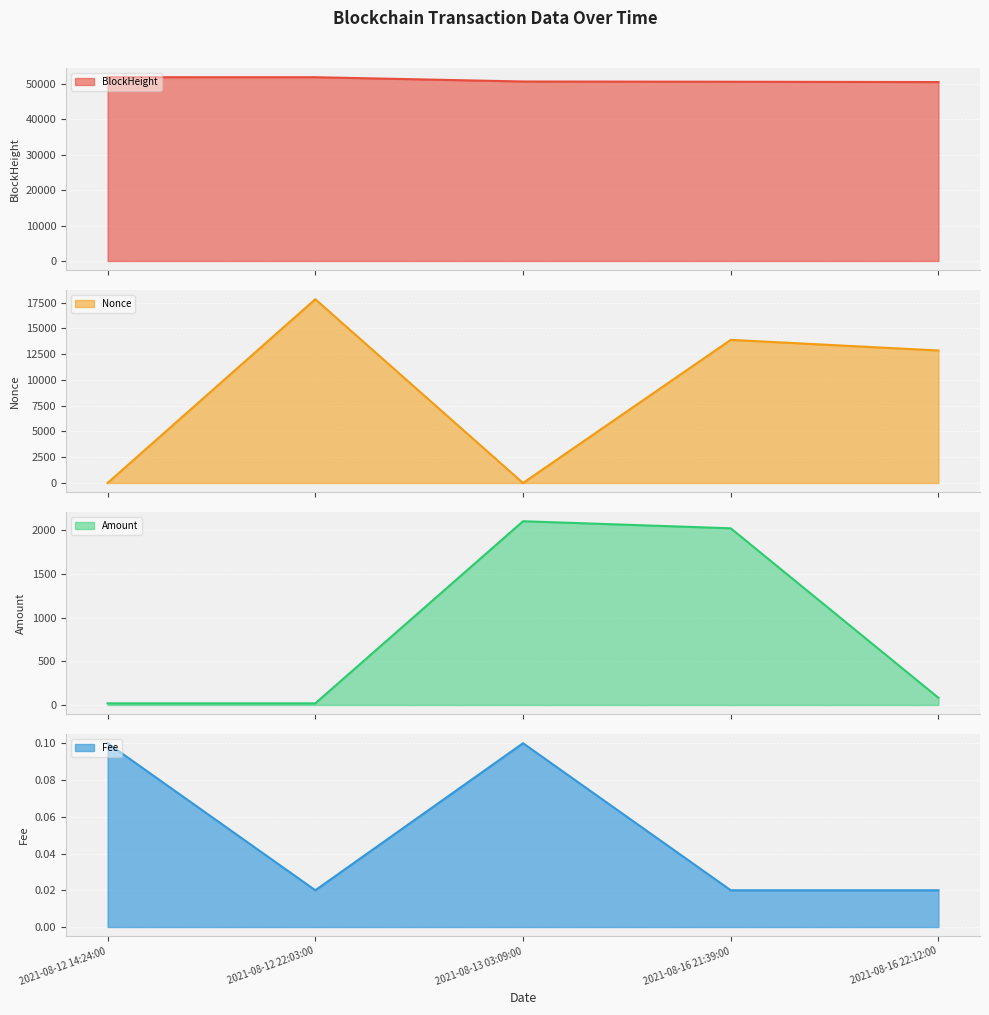

How many values in the Nonce line series exceed 12852?

2